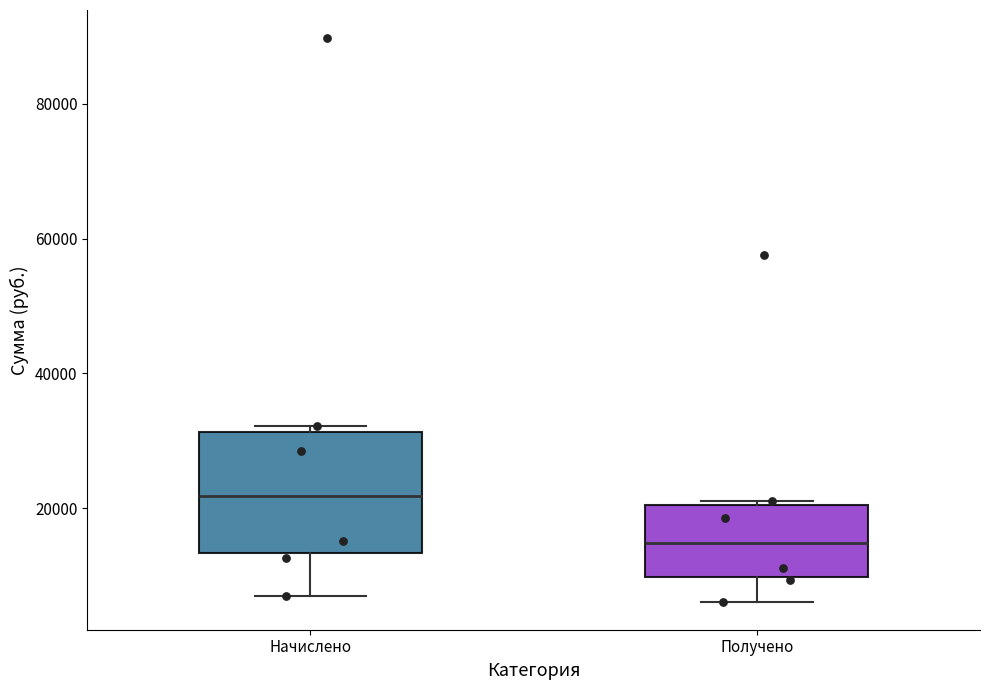

Reading left to right, transcribe this box plot: for each box, give where its median line is, the range the box spans, and where its two whiskers end, as read against the y-axis. The values are not printed on the chart, so give them approximately, as read against the axis.

Начислено: median 22000, box 14000 to 32000, whiskers 6000 to 32000 (just above the box's upper edge)
Получено: median 14000, box 10000 to 20000, whiskers 6000 to 22000